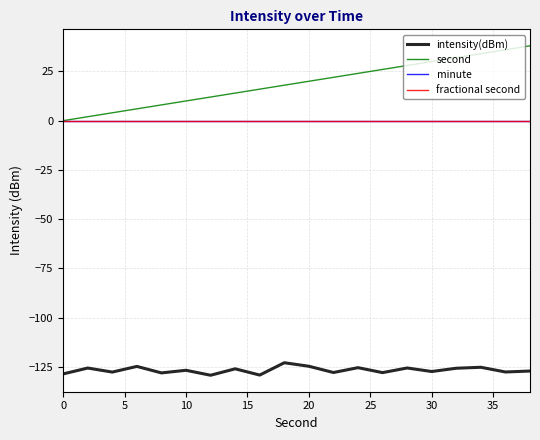

Does the chart display data point markers on the line(s)?

No